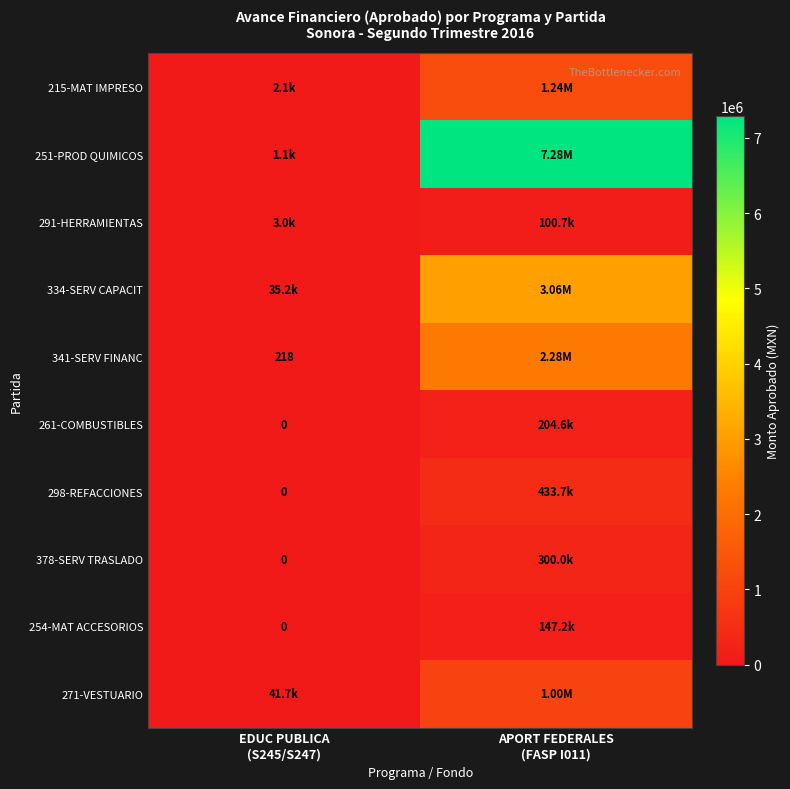

What is the average value of the 298-REFACCIONES series?

216864.0